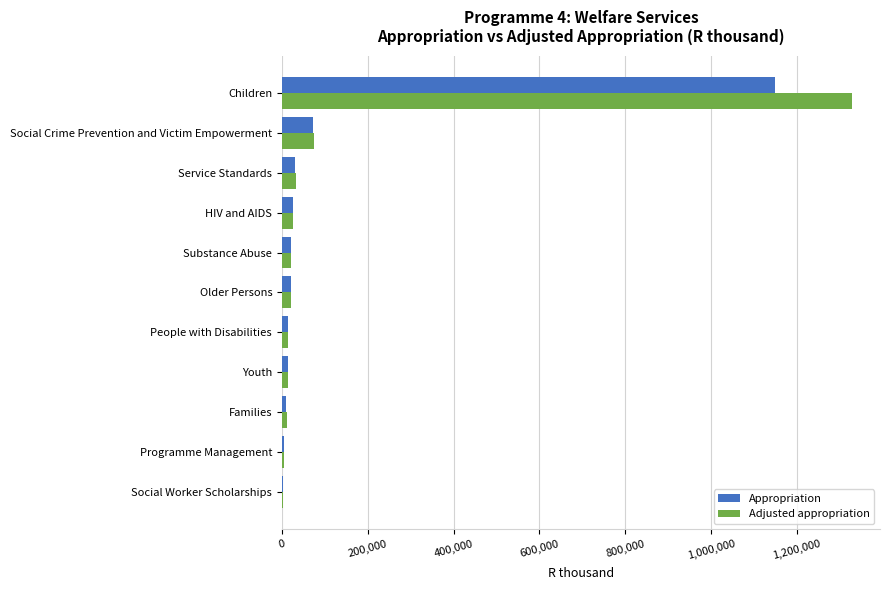

The Appropriation series shows 749391 at Children. True or false?

False